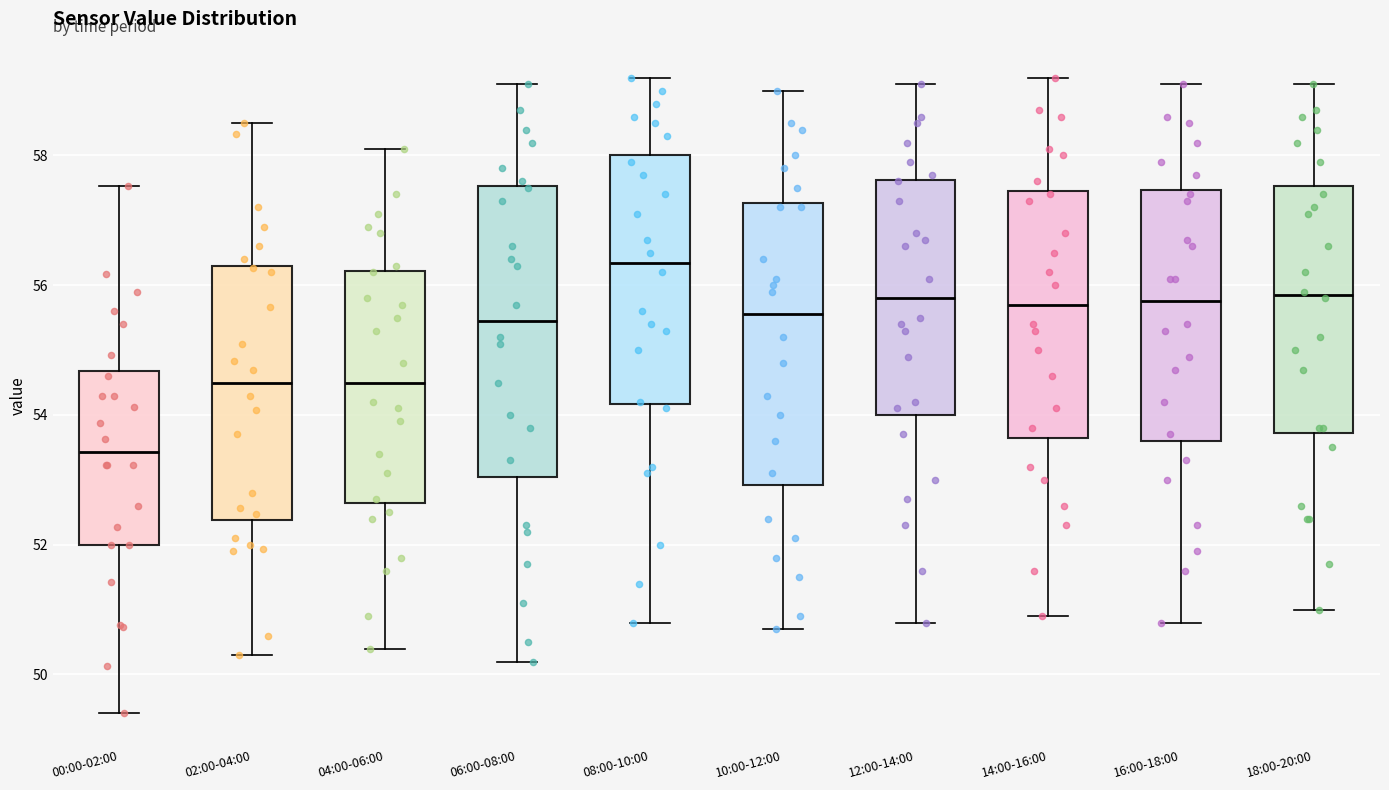

Reading left to right, transcribe this box plot: for each box, give where its median line is, the range the box spans, and where its two whiskers end, as read against the y-axis. The values are not printed on the chart, so give them approximately, as read against the axis.

00:00-02:00: median 53.4, box 52.0 to 54.6, whiskers 49.4 to 57.6
02:00-04:00: median 54.6, box 52.4 to 56.4, whiskers 50.4 to 58.6
04:00-06:00: median 54.6, box 52.6 to 56.2, whiskers 50.4 to 58.2
06:00-08:00: median 55.4, box 53.0 to 57.6, whiskers 50.2 to 59.2
08:00-10:00: median 56.4, box 54.2 to 58.0, whiskers 50.8 to 59.2
10:00-12:00: median 55.6, box 53.0 to 57.2, whiskers 50.8 to 59.0
12:00-14:00: median 55.8, box 54.0 to 57.6, whiskers 50.8 to 59.2
14:00-16:00: median 55.8, box 53.6 to 57.4, whiskers 51.0 to 59.2
16:00-18:00: median 55.8, box 53.6 to 57.4, whiskers 50.8 to 59.2
18:00-20:00: median 55.8, box 53.8 to 57.6, whiskers 51.0 to 59.2